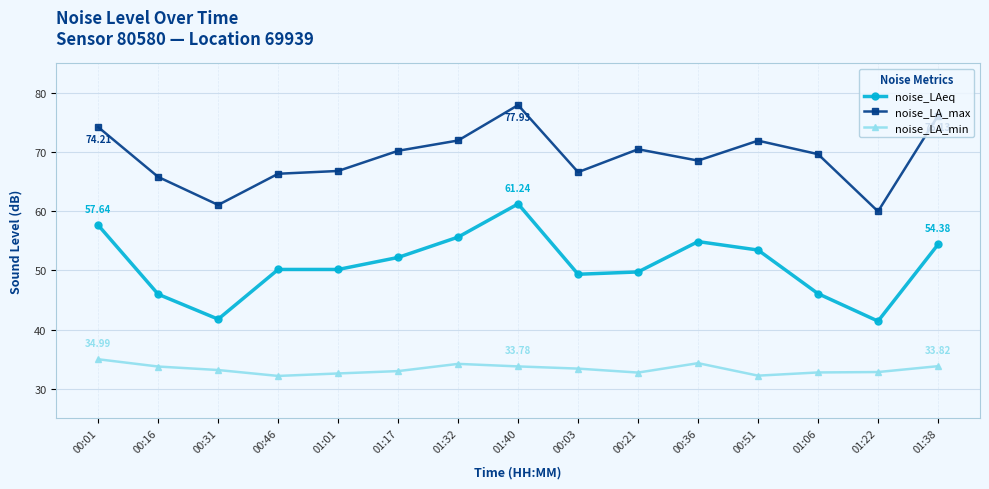

Count the number of categories in the chart.

15